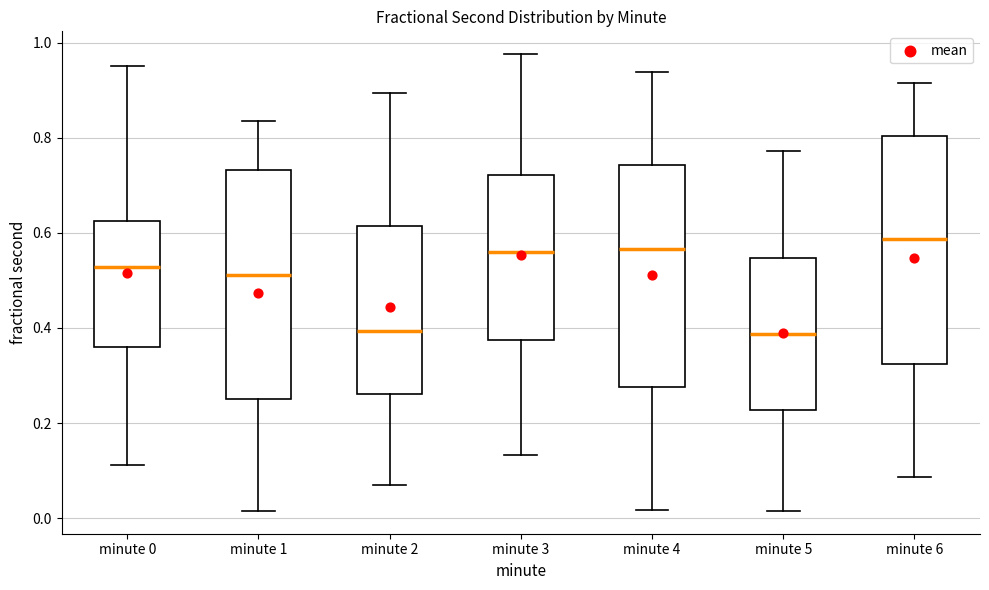

Reading left to right, read every box against the y-axis: the position of its median line, the range the box covers, and the ends of its whiskers. The values are not printed on the chart, so give them approximately, as read against the axis.

minute 0: median 0.52, box 0.36 to 0.62, whiskers 0.12 to 0.96
minute 1: median 0.52, box 0.24 to 0.74, whiskers 0.02 to 0.84
minute 2: median 0.40, box 0.26 to 0.62, whiskers 0.08 to 0.90
minute 3: median 0.56, box 0.38 to 0.72, whiskers 0.14 to 0.98
minute 4: median 0.56, box 0.28 to 0.74, whiskers 0.02 to 0.94
minute 5: median 0.38, box 0.22 to 0.54, whiskers 0.02 to 0.78
minute 6: median 0.58, box 0.32 to 0.80, whiskers 0.08 to 0.92